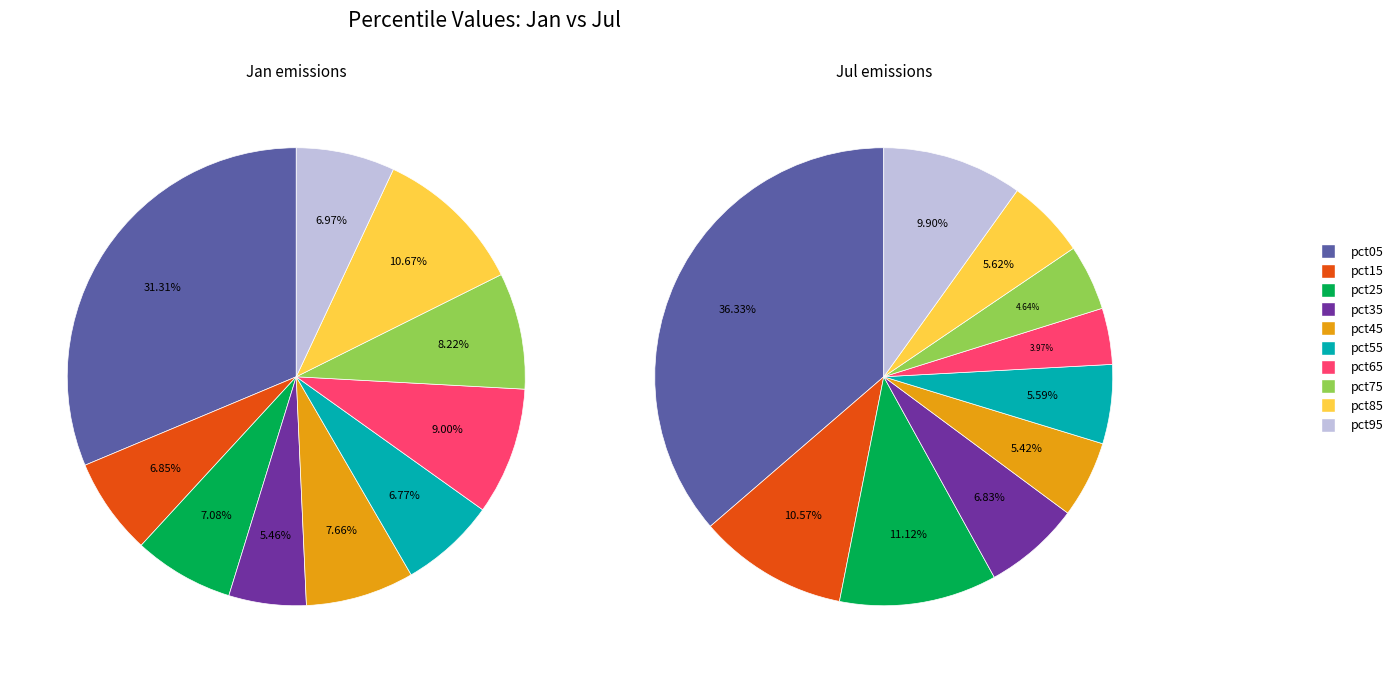

How many slices are in this pie chart?

10